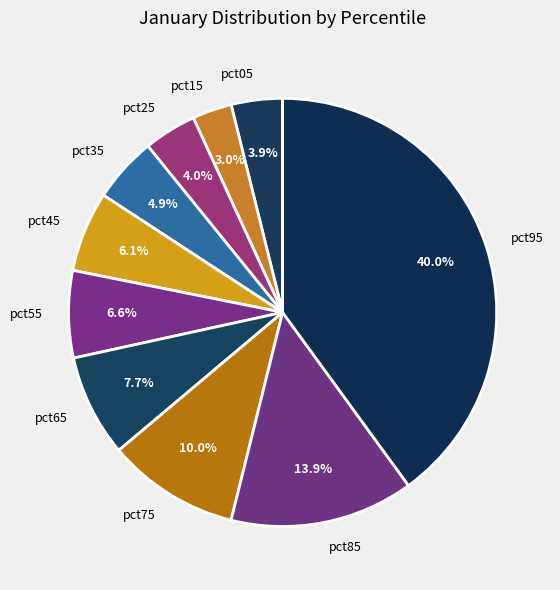

Which has a higher value, pct75 or pct55?

pct75